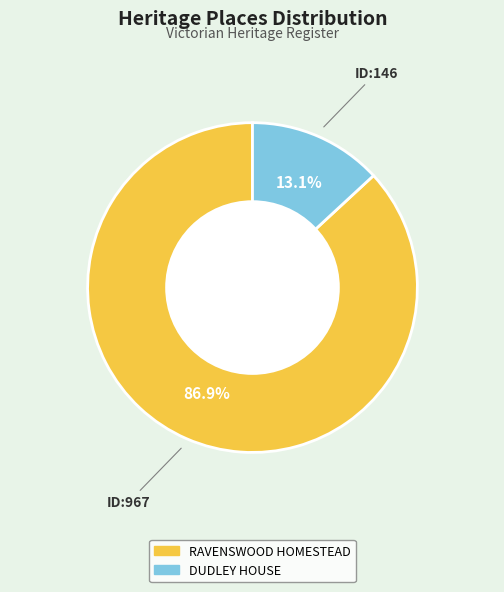

Which slice is the smallest?

DUDLEY HOUSE